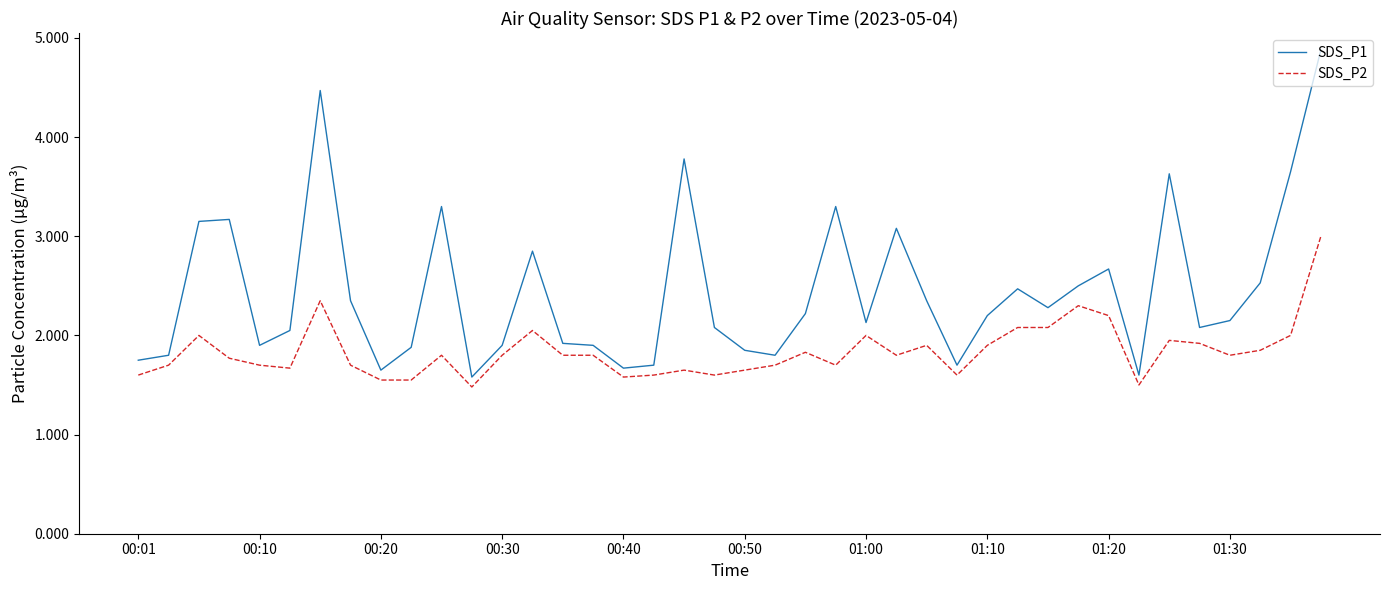

List the series in order of their peak value, highest first.

SDS_P1, SDS_P2